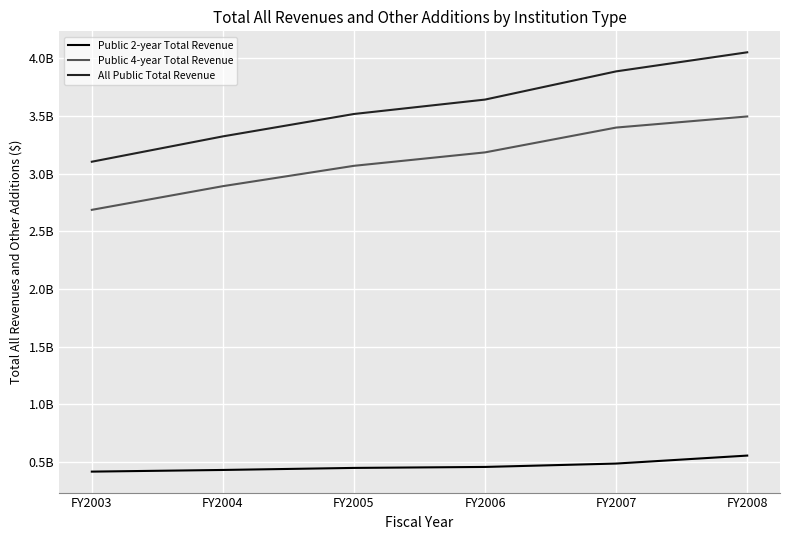

What is the minimum value shown in the chart?

417233775